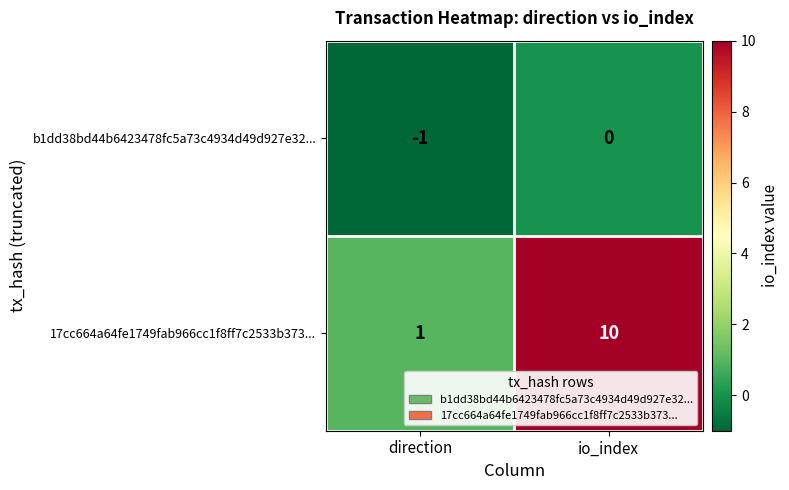

At which category is the sum across all series the highest?

io_index